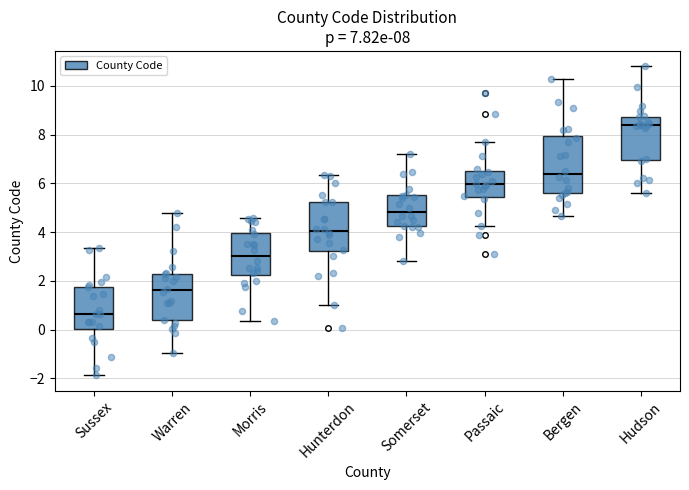

Which box has the highest median line?

Hudson